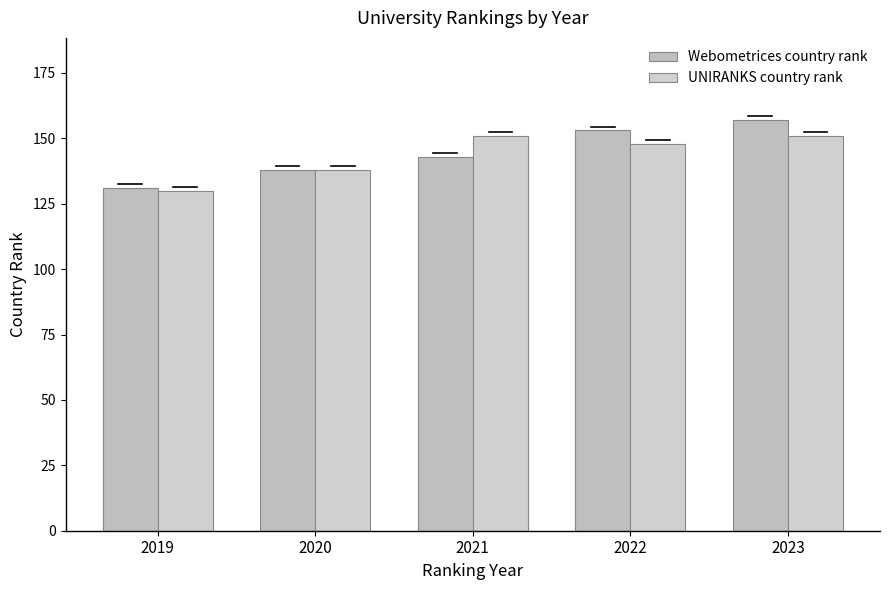

Which series has the largest range (max minus min)?

Webometrices country rank